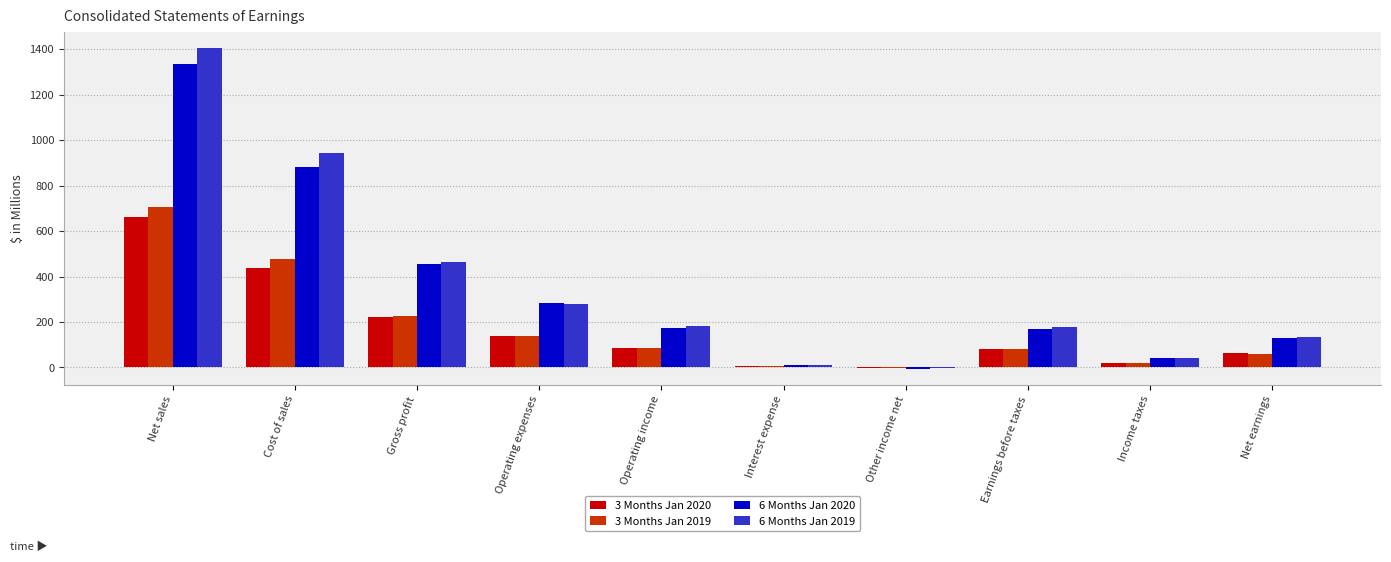

Where does the 3 Months Jan 2020 series first go above 84?

Net sales